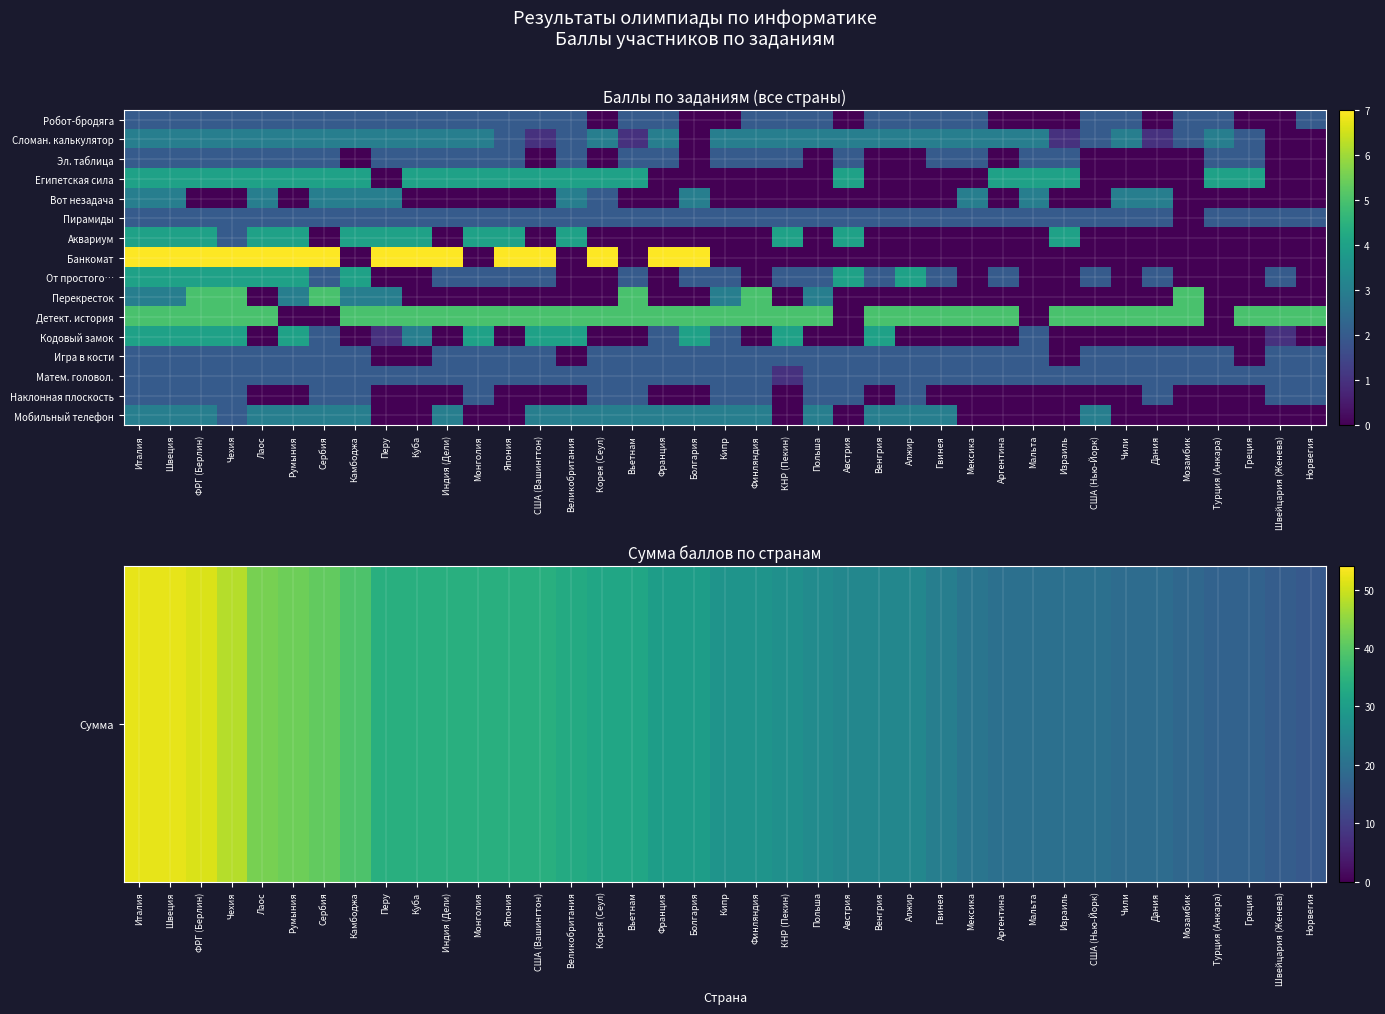

Which has a higher value, Греция or Швеция?

Швеция